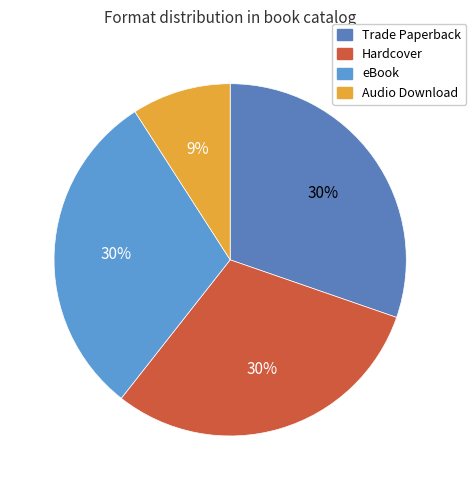

Does Hardcover account for over 50% of the chart?

No